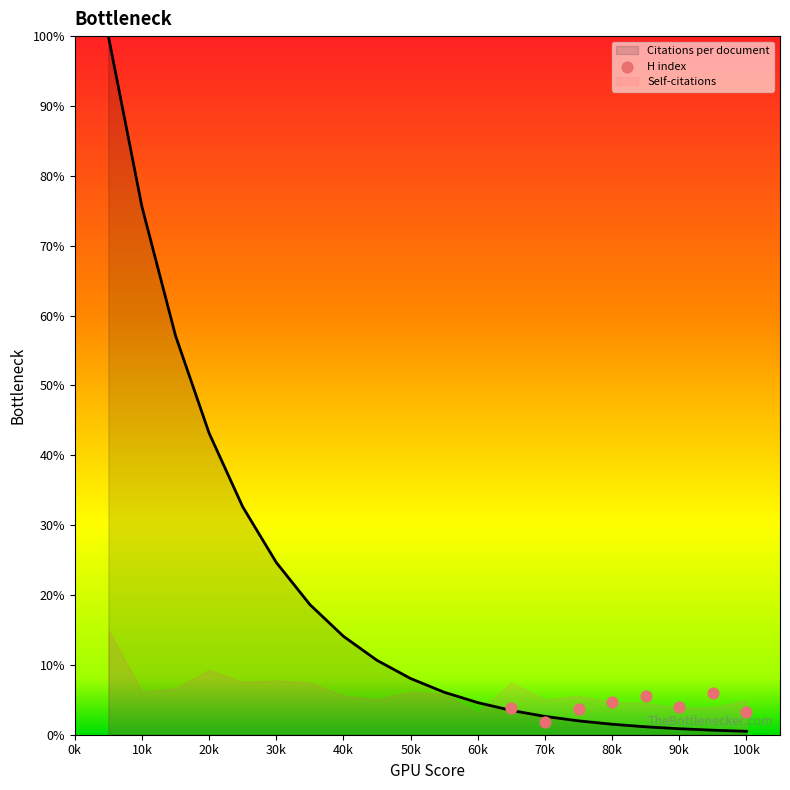

What is the ratio of the value at 40k to the value at 60k?

0.9